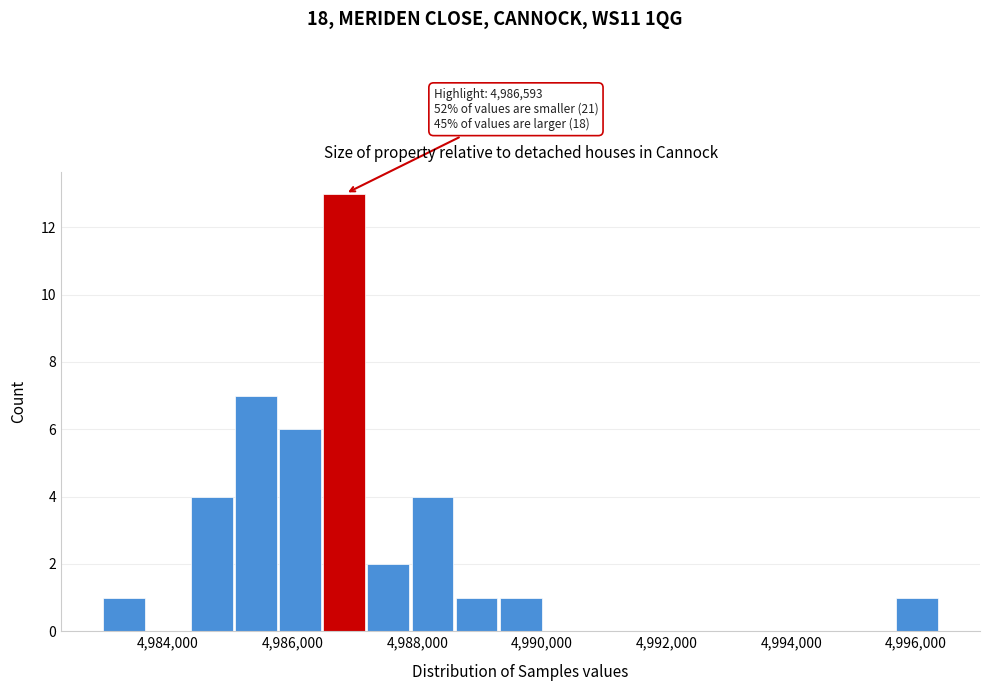

Read against the x-axis, roughly where is the centre of the tallest bar?

4986800